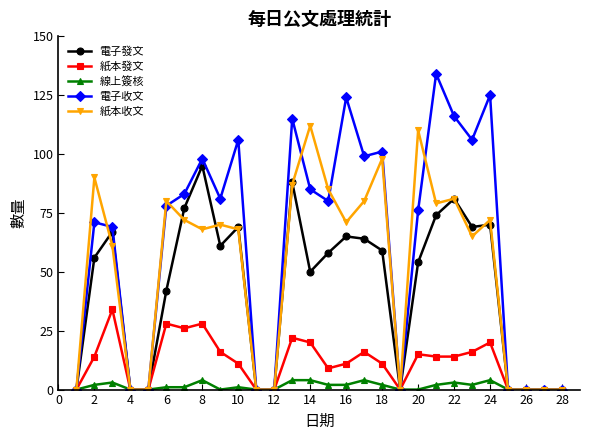

What is the difference between the second highest and second lowest values in the 電子發文 series?

88